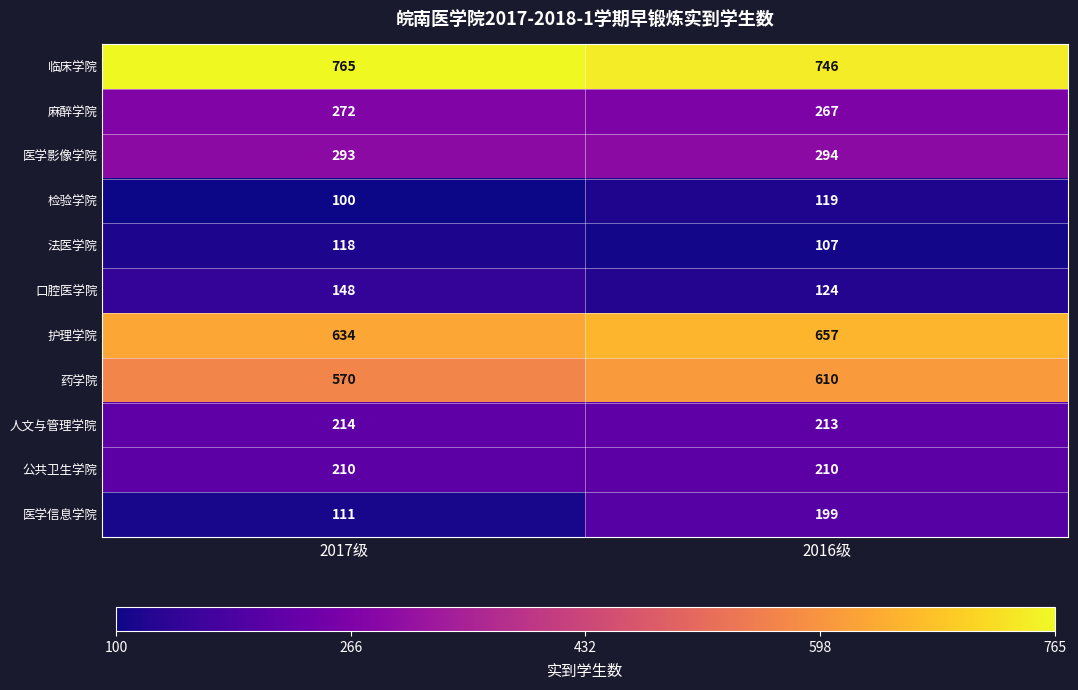

Which series has the largest total across all categories?

临床学院